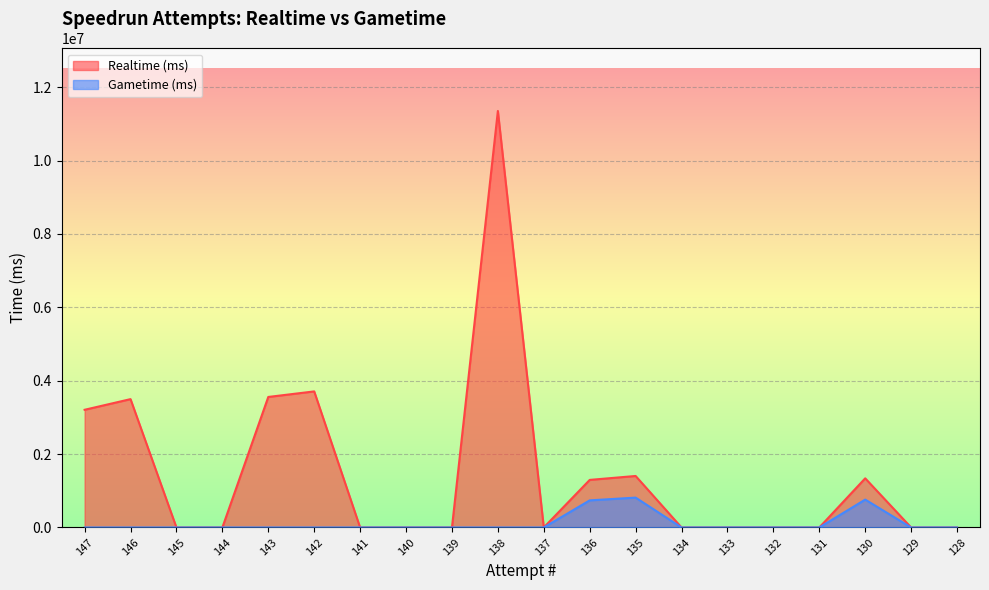

True or false: Realtime (ms) and Gametime (ms) cross at least once.

False